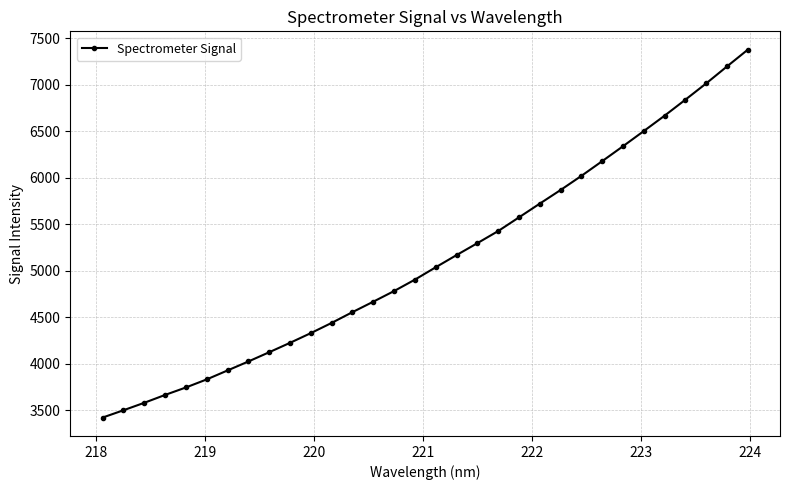

How many lines are shown in the chart?

1